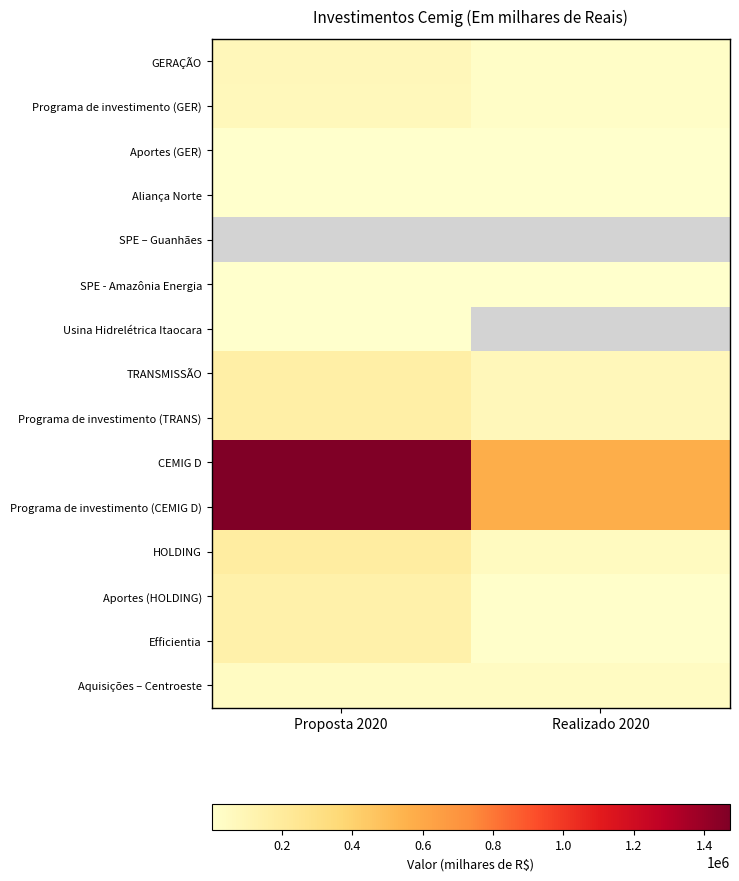

What is the spread (max minus min) of values at Realizado 2020?

571180.0